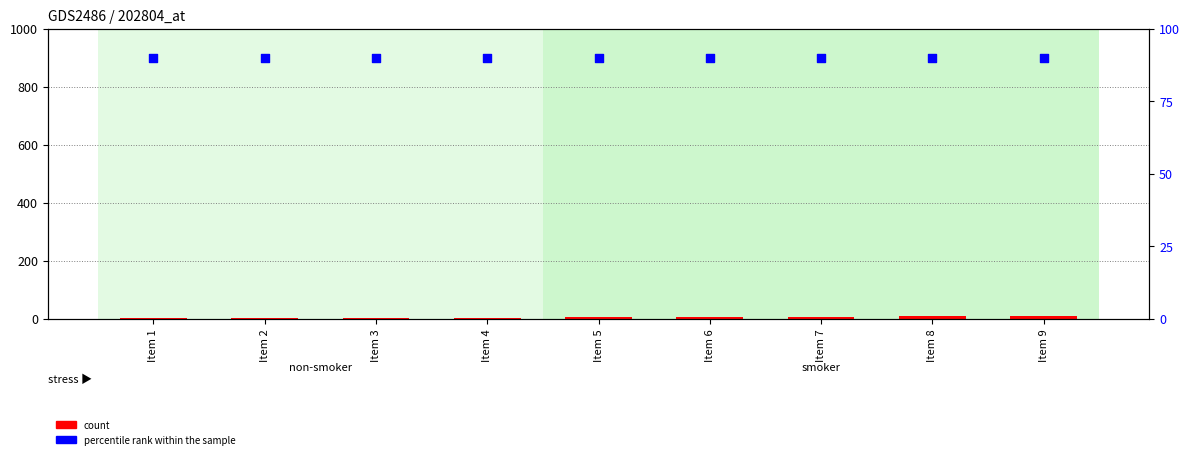

What is the total value across all series at Item 9?

99